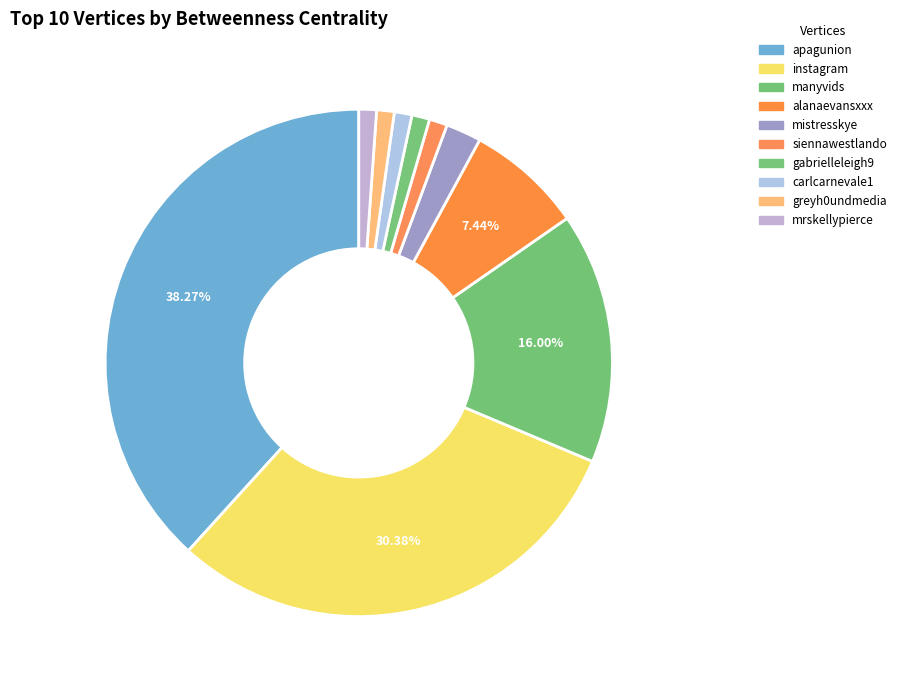

Between instagram and apagunion, which is larger?

apagunion